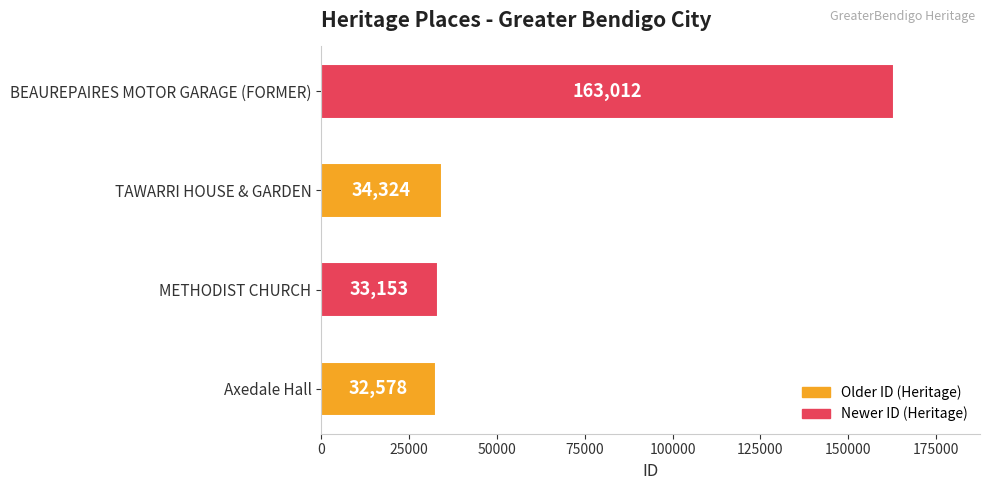

Reading bottom to top, extract all data points from this chart.

Axedale Hall=32578	METHODIST CHURCH=33153	TAWARRI HOUSE & GARDEN=34324	BEAUREPAIRES MOTOR GARAGE (FORMER)=163012